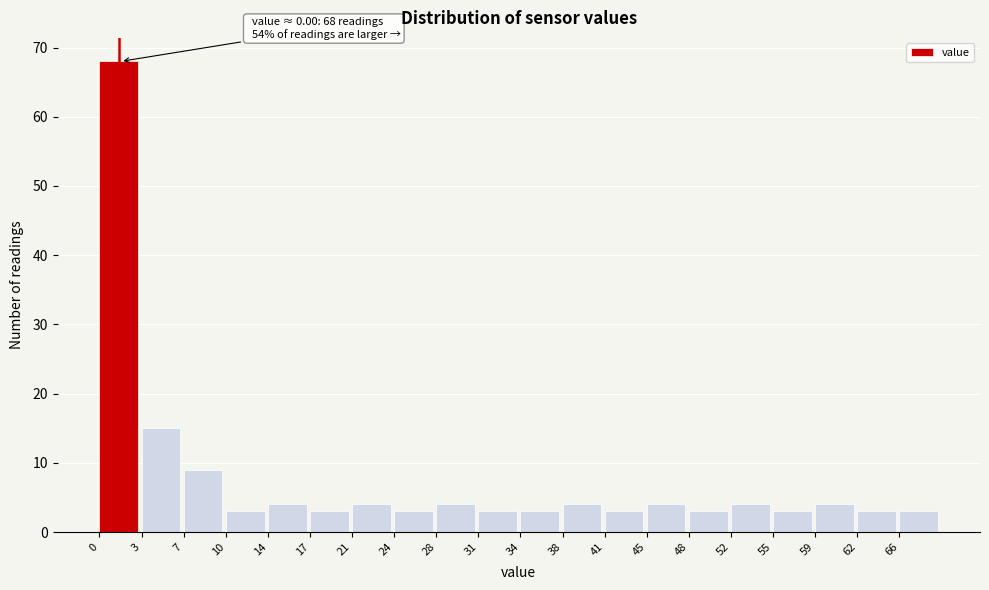

Over which range of the x-axis is the bar tallest?

0.00 to 3.45